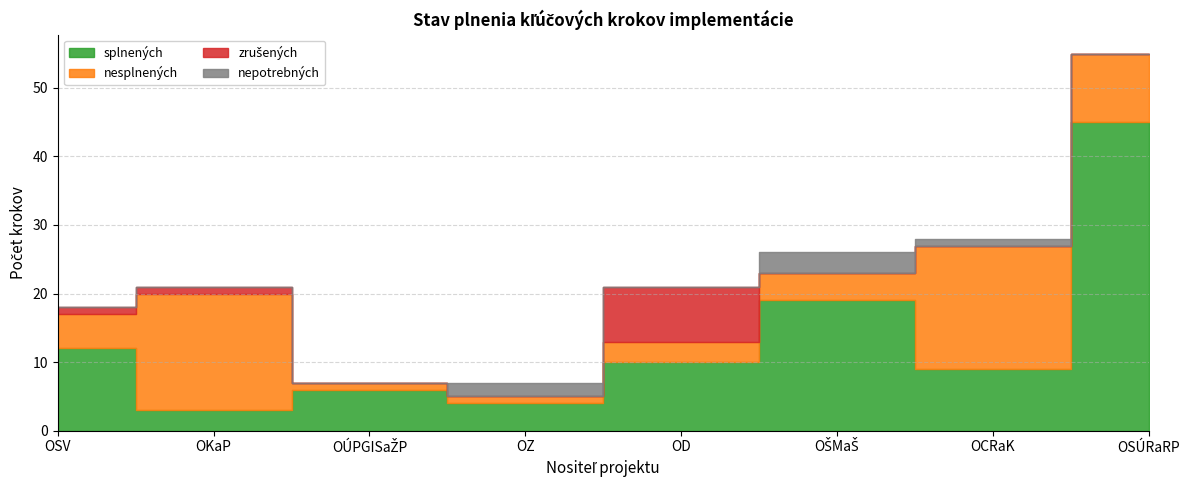

Is it true that zrušených equals -4 at OCRaK?

False